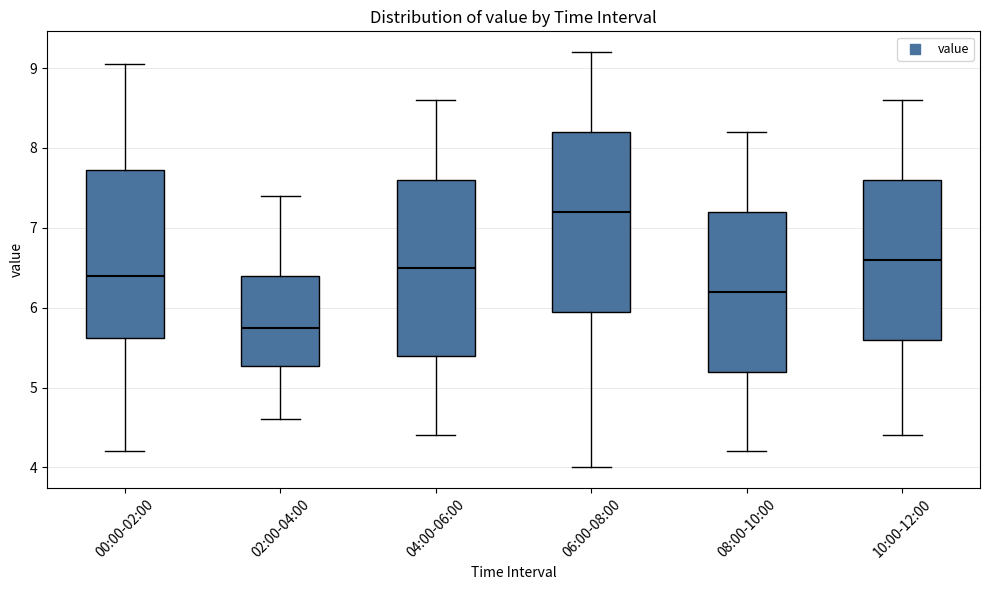

Which box has the lowest median line?

02:00-04:00